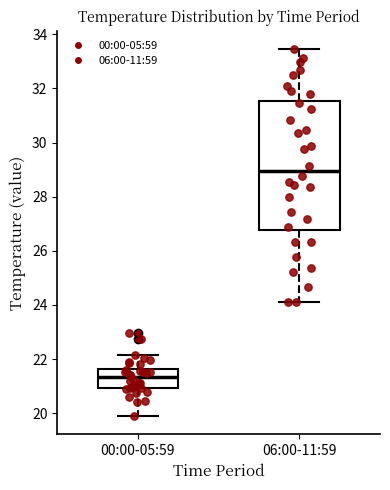

Which box is the tallest, from its lower edge to its upper edge?

06:00-11:59